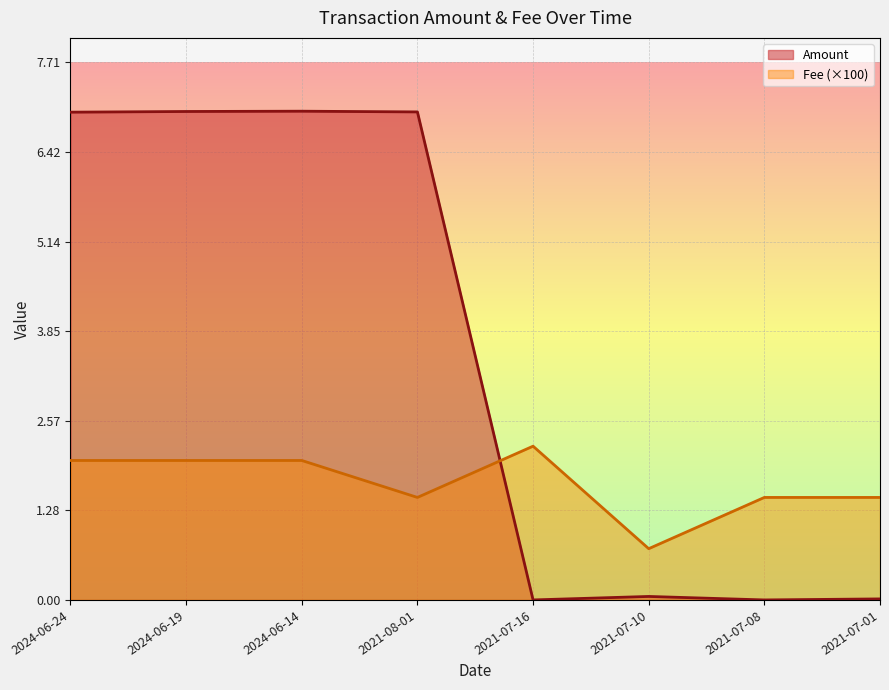

True or false: Fee has a value of 1.5 at 2021-07-08.

True